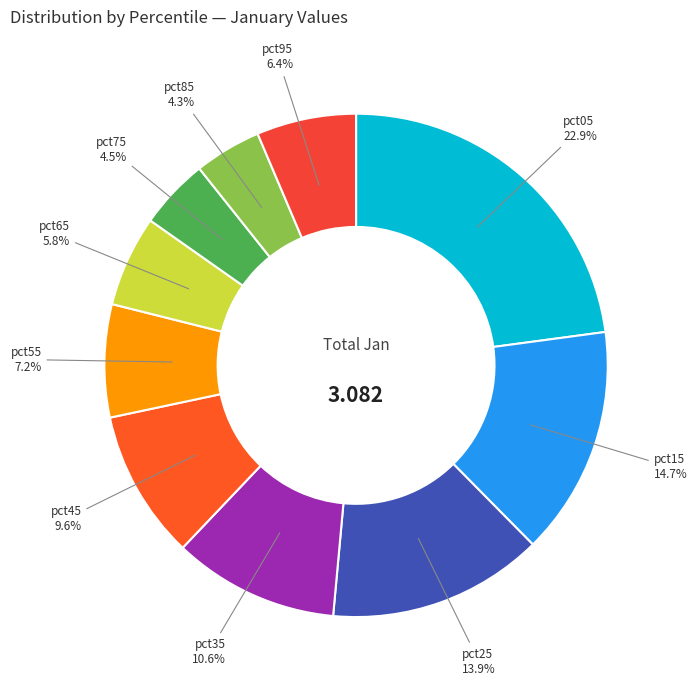

Is there any slice that represents more than half of the pie?

No